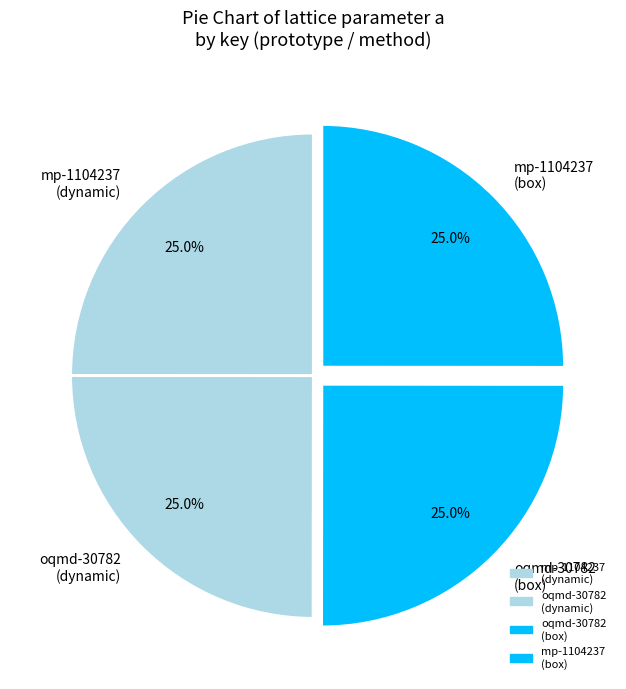

How many slices are in this pie chart?

4